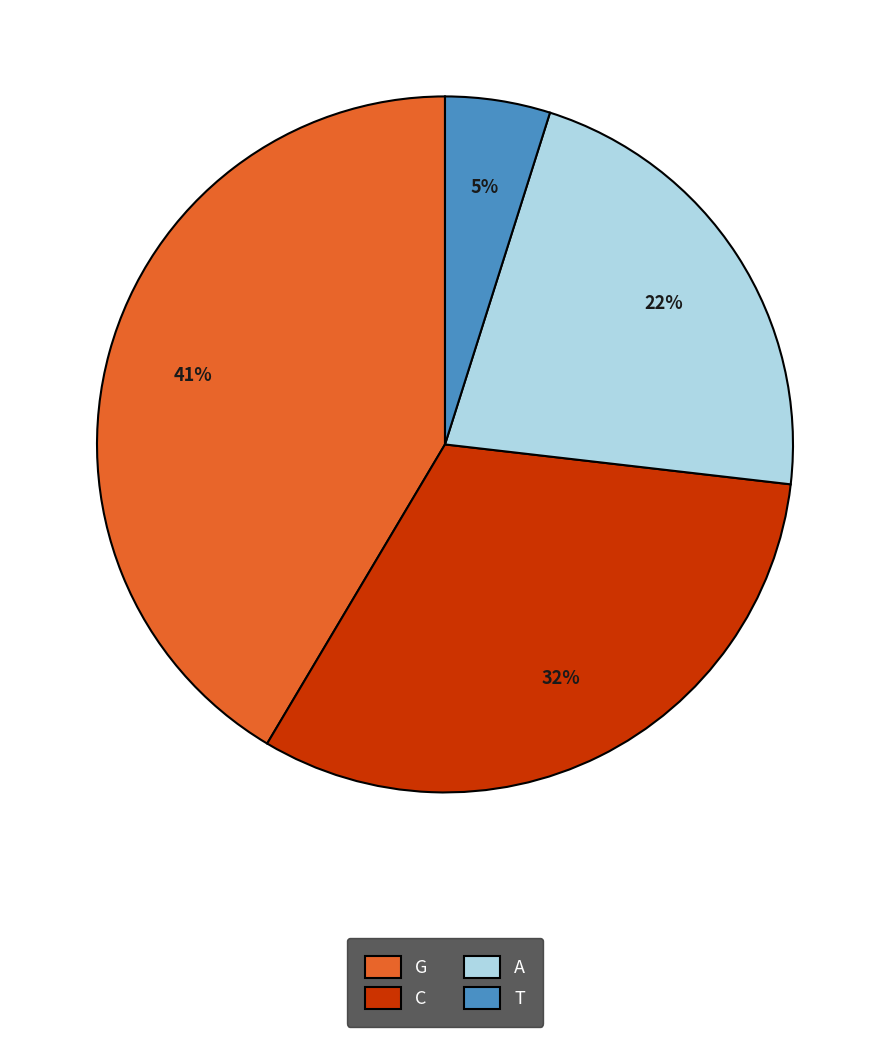

Rank the categories by value from lowest to highest.

T, A, C, G